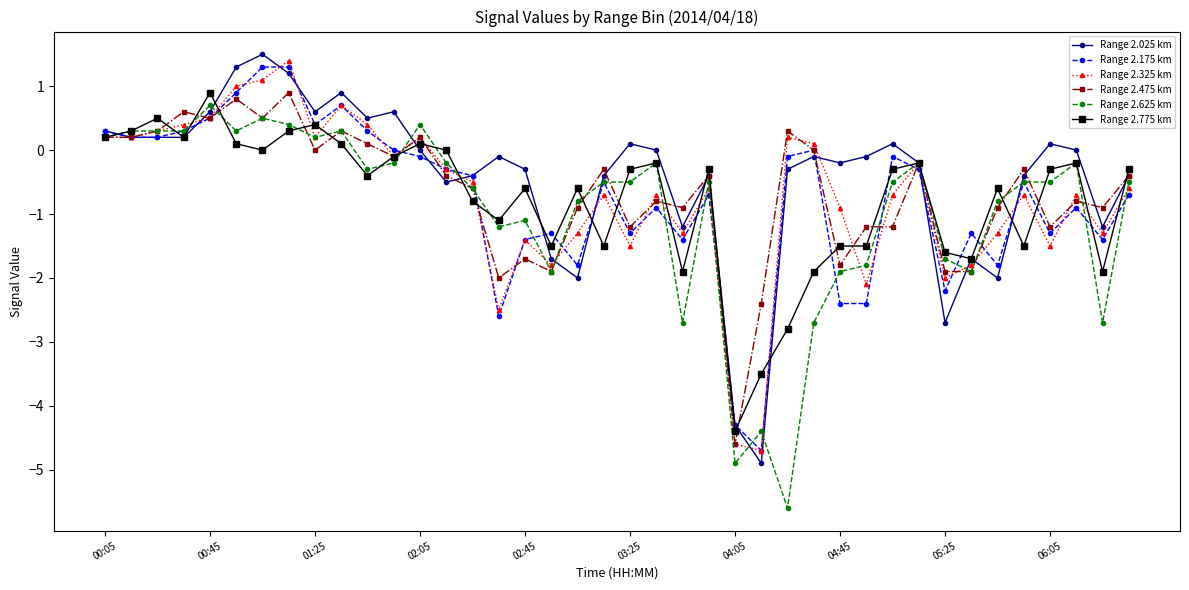

True or false: Range 2.175 km has more than 1 interior local peaks.

True